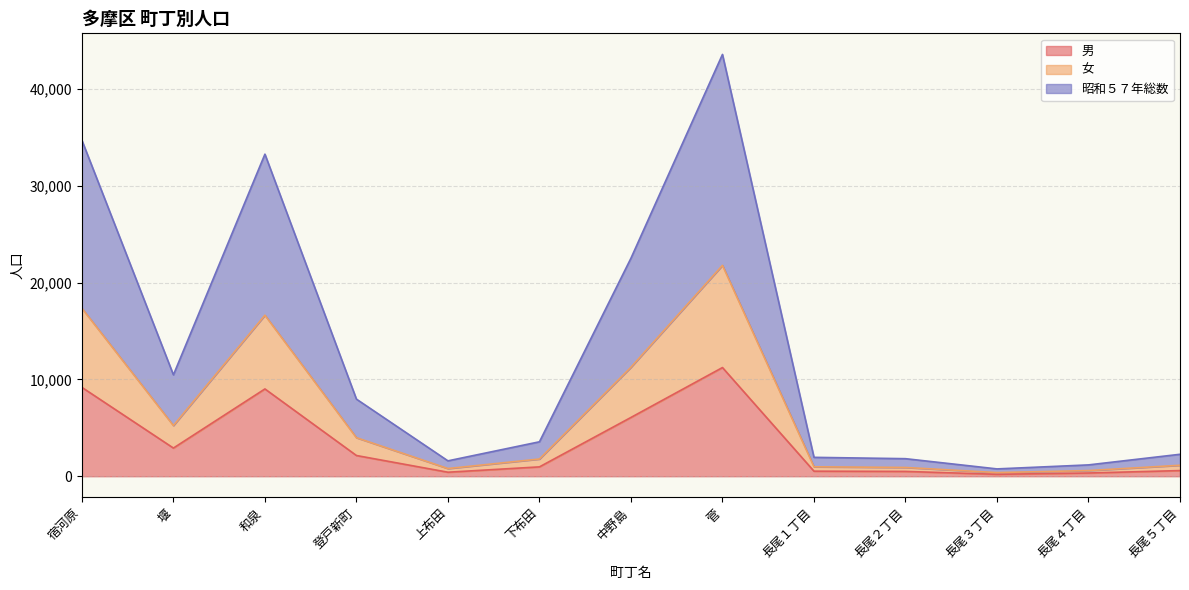

How many lines are shown in the chart?

3